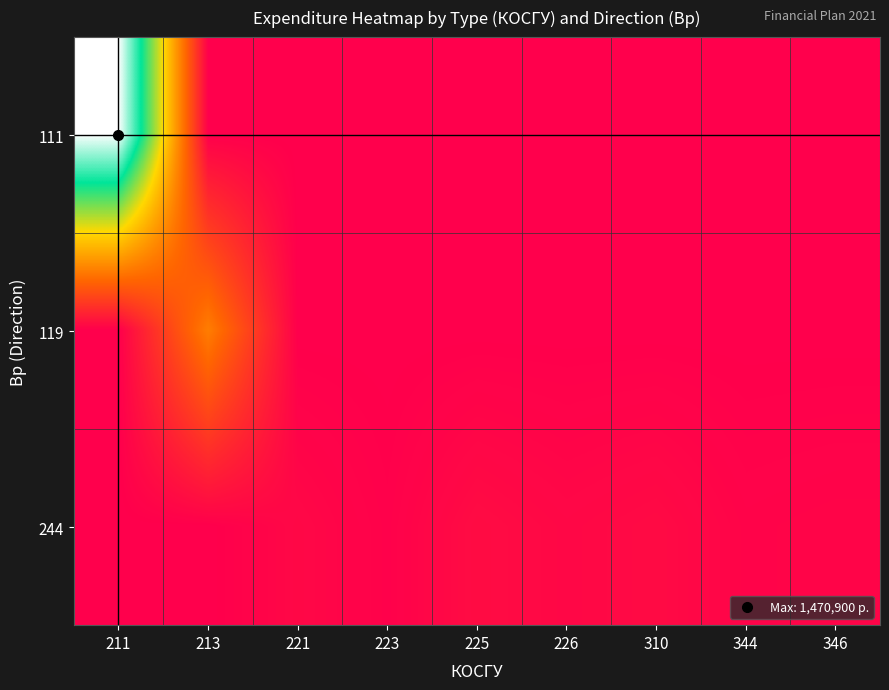

Reading left to right, extract all data points from this chart.

111: 211=1470900	213=0	221=0	223=0	225=0	226=0	310=0	344=0	346=0
119: 211=0	213=444200	221=0	223=0	225=0	226=0	310=0	344=0	346=0
244: 211=0	213=0	221=30200	223=7200	225=45600	226=29900	310=40200	344=15800	346=20000